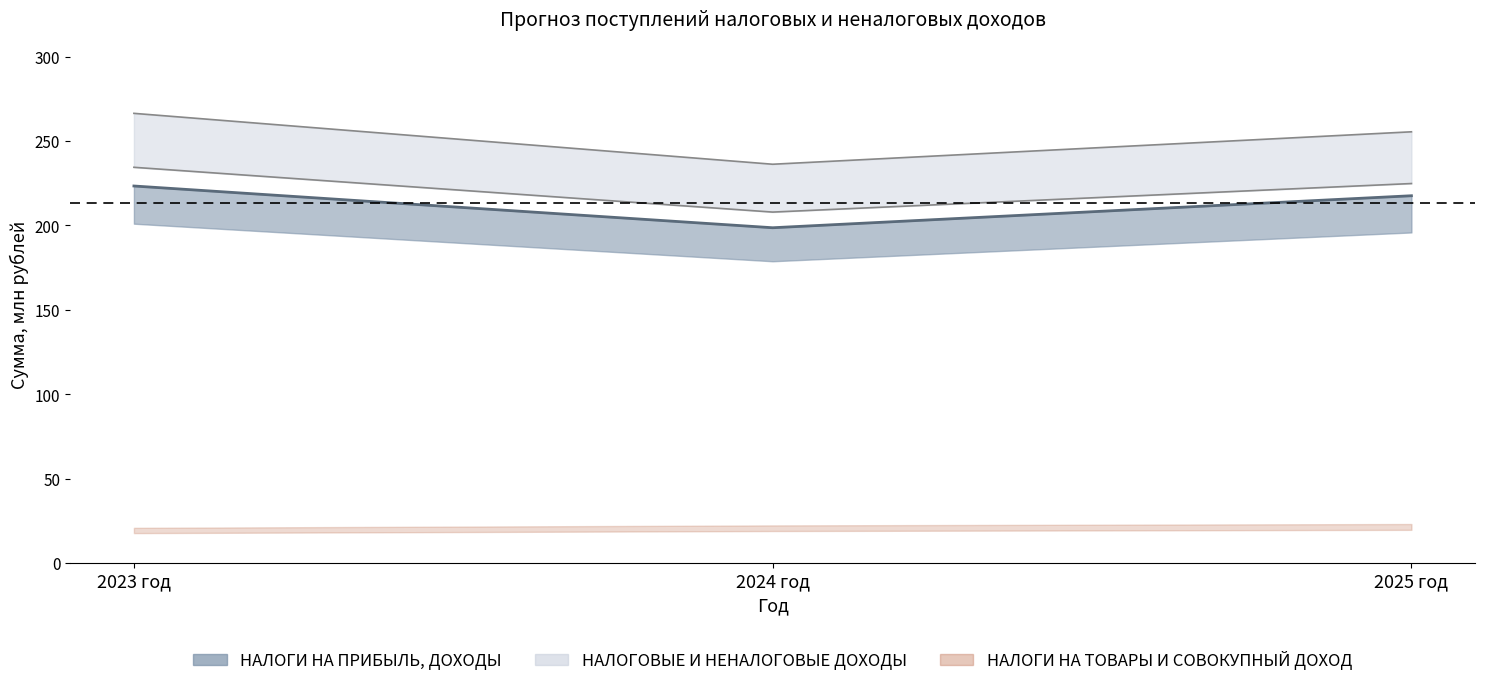

List the labels in order of value, smallest first.

2024 год, 2025 год, 2023 год